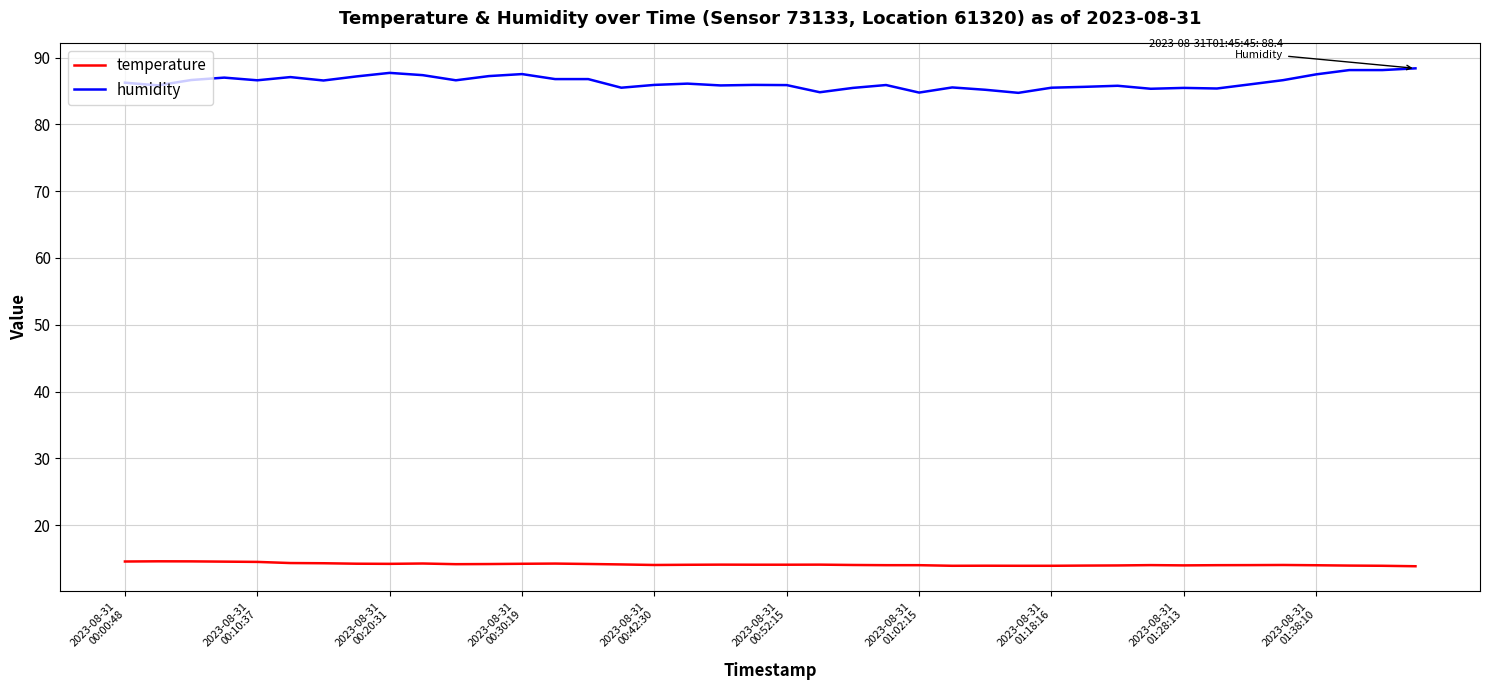

What is the difference between the maximum and minimum values in the temperature series?

0.7